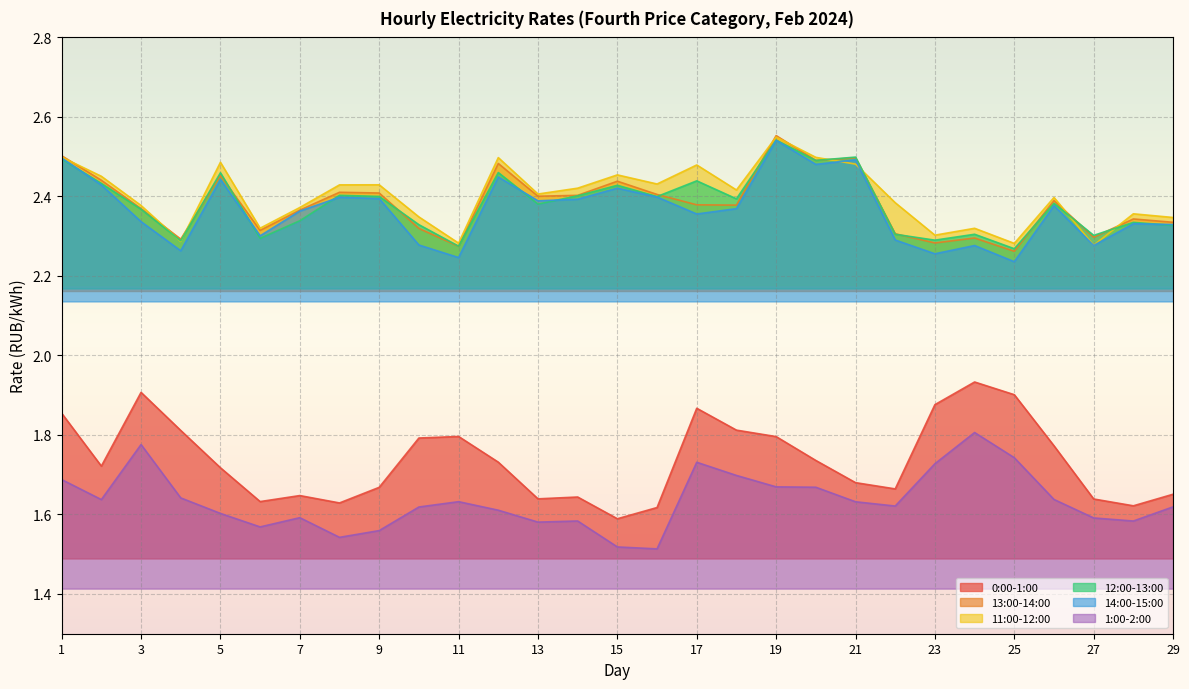

In 12:00-13:00, how many points are higher than both neighbors (excluding endpoints)?

10